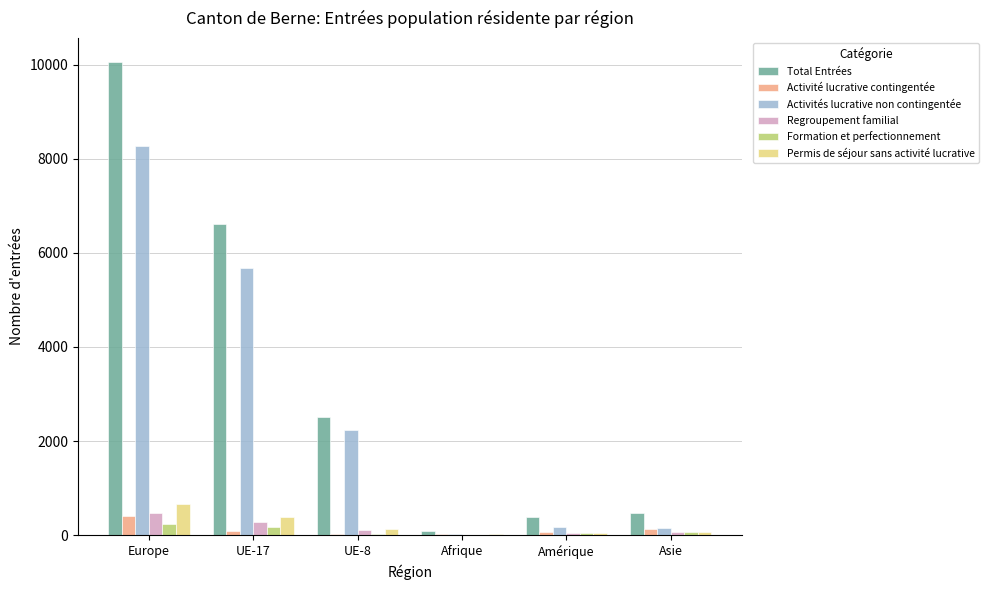

What is the sum of all Regroupement familial values?

988